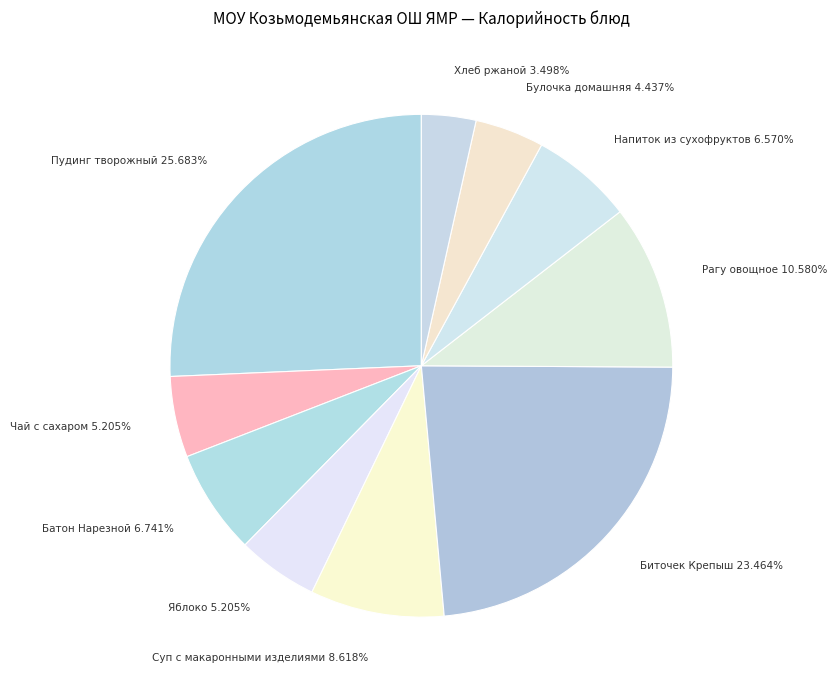

To the nearest percent, what percentage of the pie is Батон Нарезной?

7%